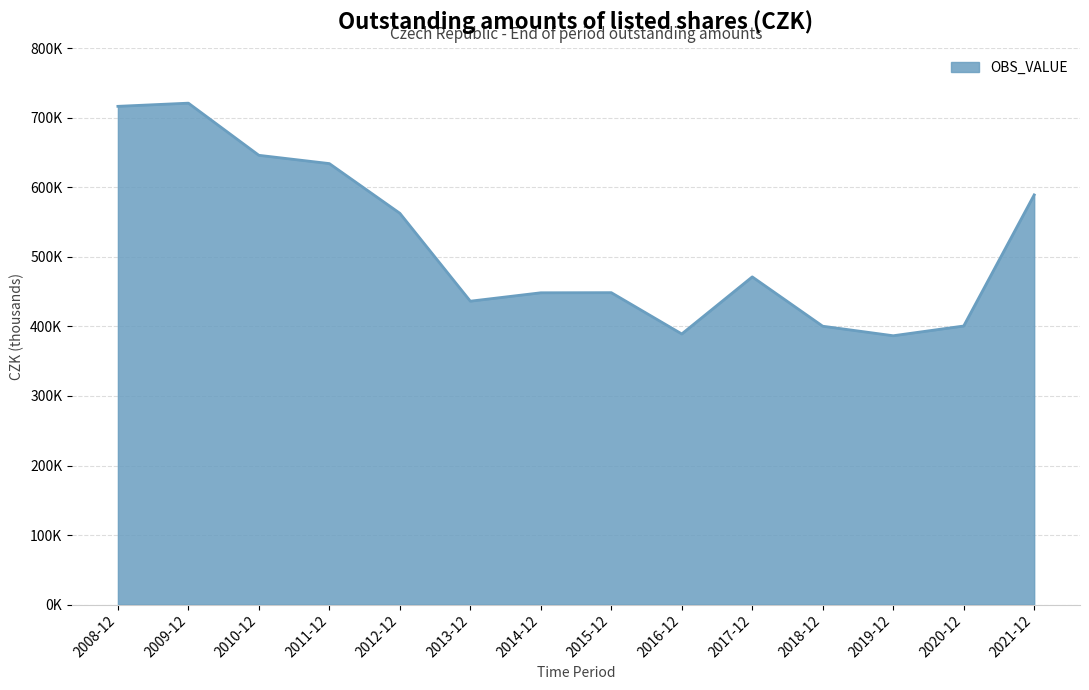

Does the chart have visible grid lines?

Yes